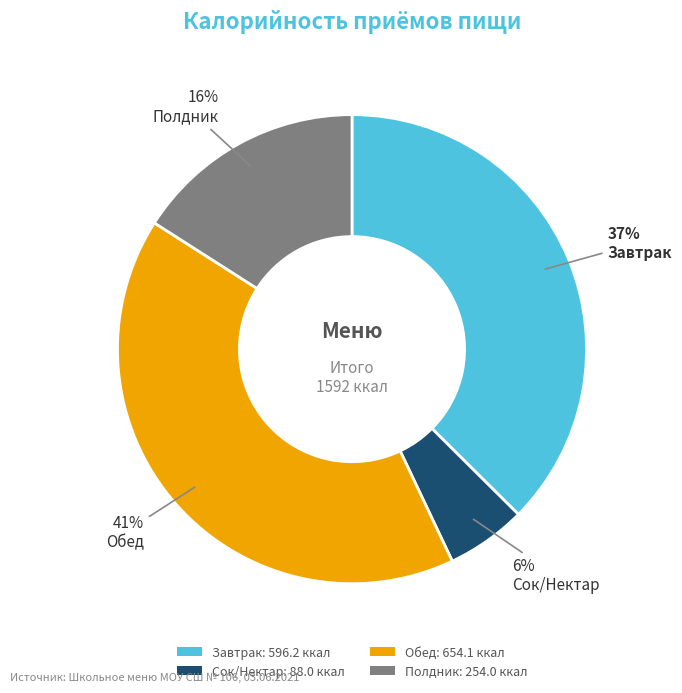

Combined, do Сок/Нектар: 88.0 ккал and Обед: 654.1 ккал account for over 50%?

No